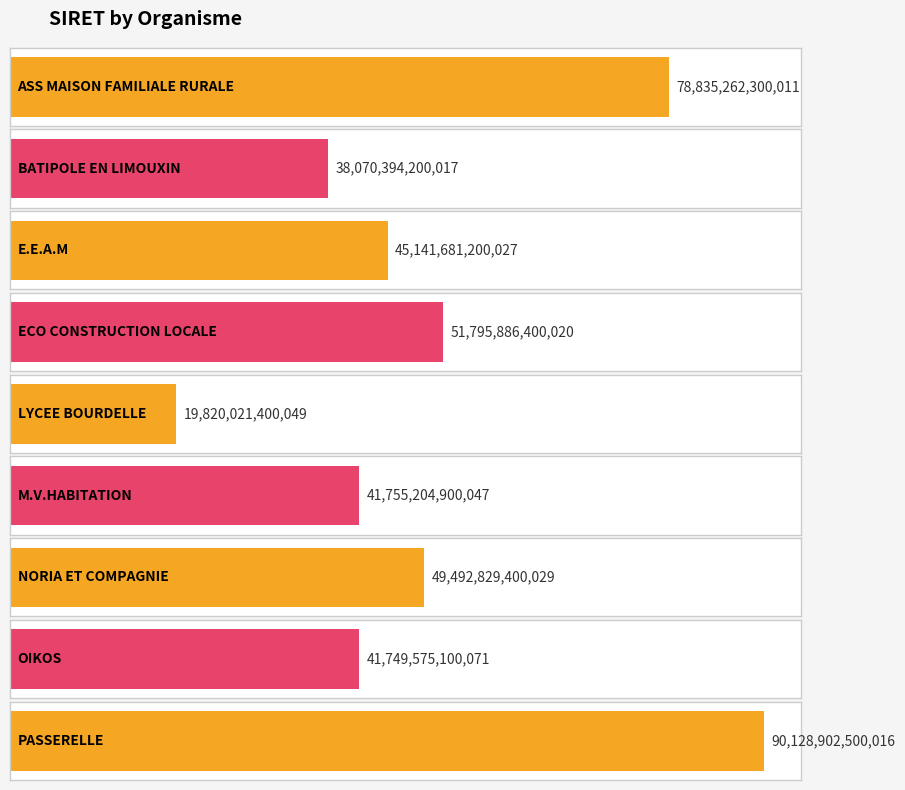

Approximately how many times larger is the value at BATIPOLE EN LIMOUXIN compared to NORIA ET COMPAGNIE?

0.8